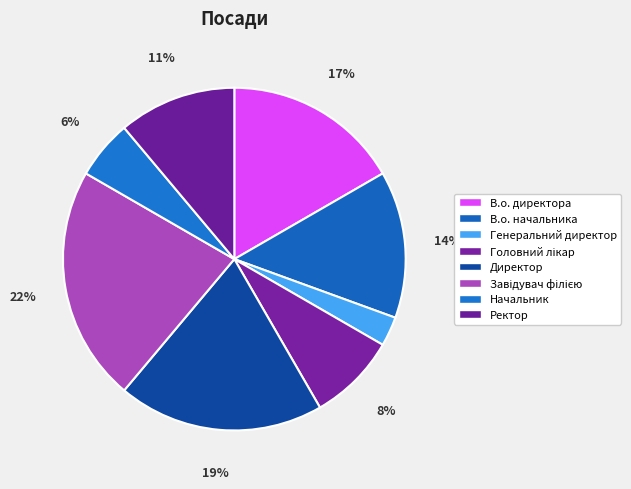

Does any single category account for the majority?

No